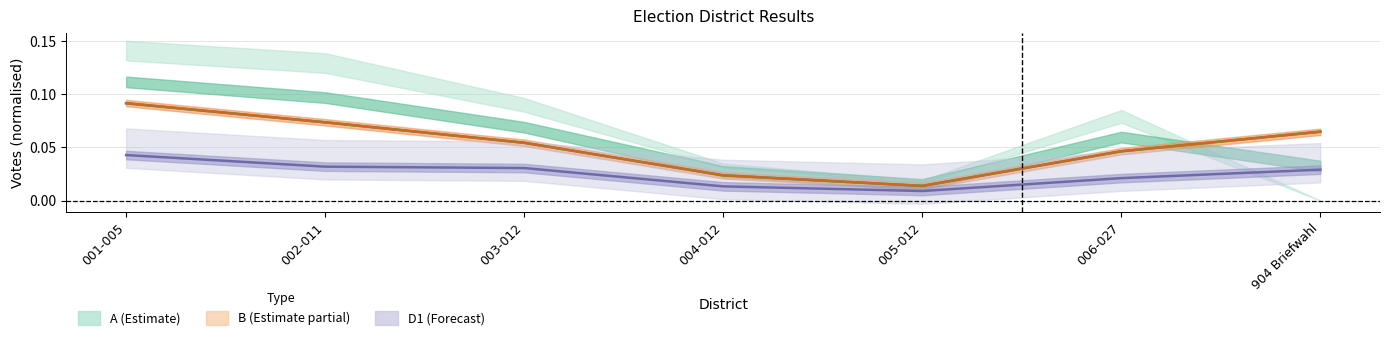

True or false: D1 (Forecast) and B (Estimate partial) cross at least once.

False